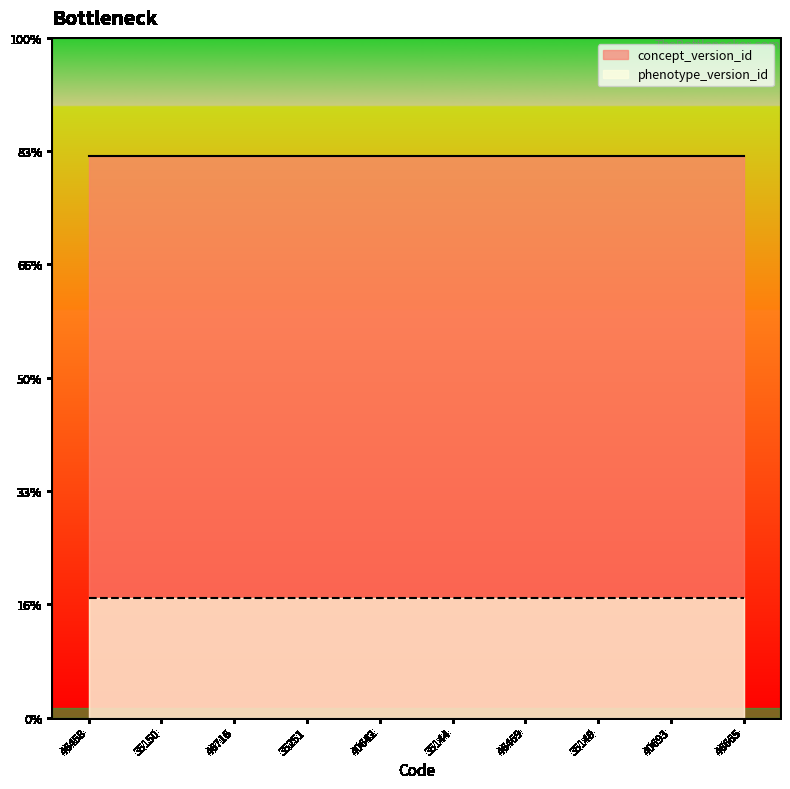

Which label corresponds to the smallest value in the chart?

46458